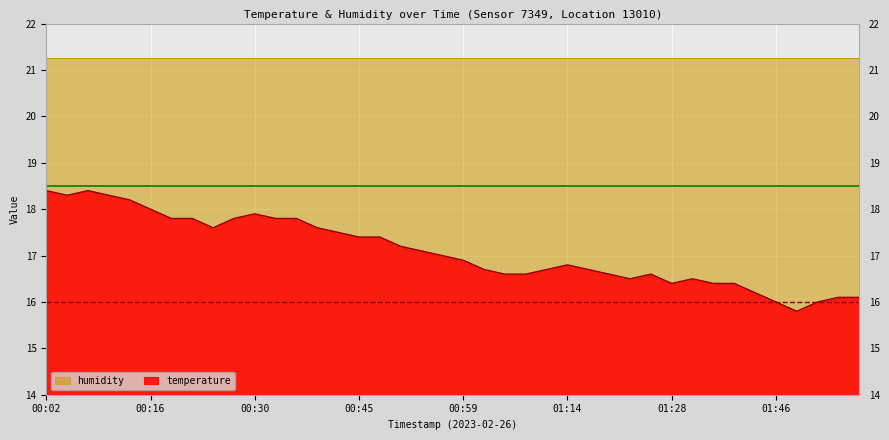

At which category does the data reach its first local peak?

00:07